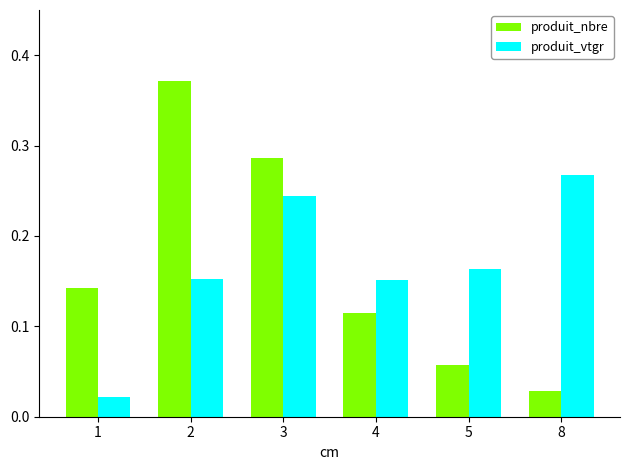

Is the value of produit_nbre at 5 greater than the value of produit_vtgr at 3?

No